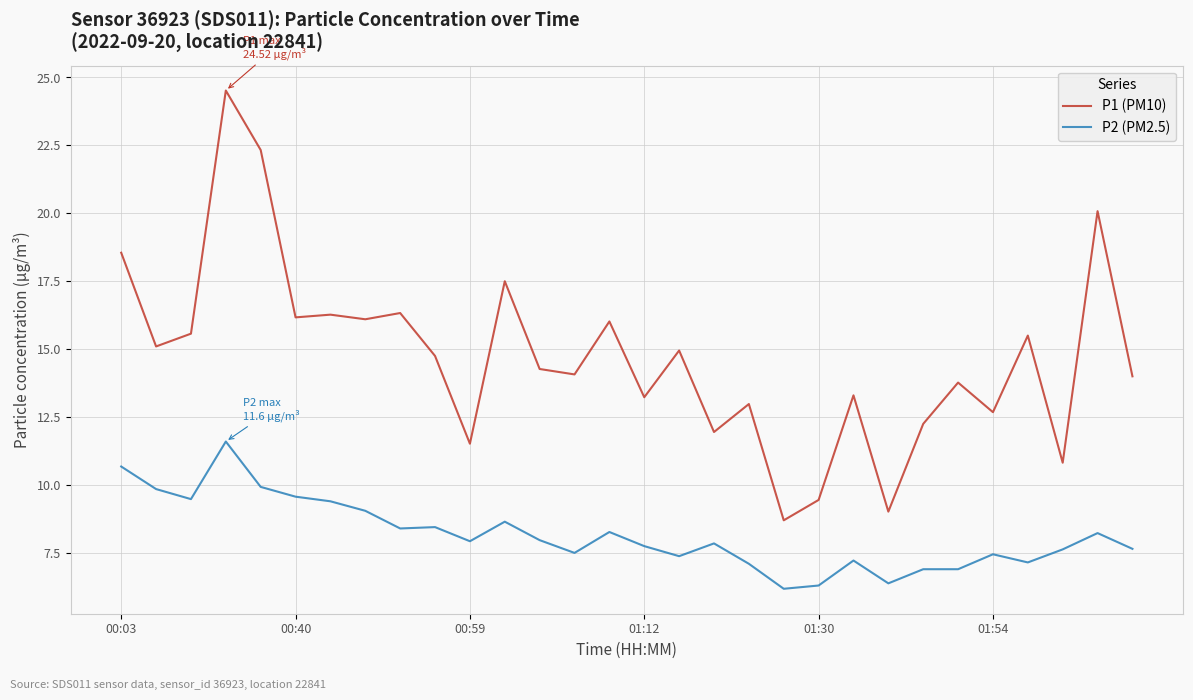

Which series has the largest range (max minus min)?

P1 (PM10)